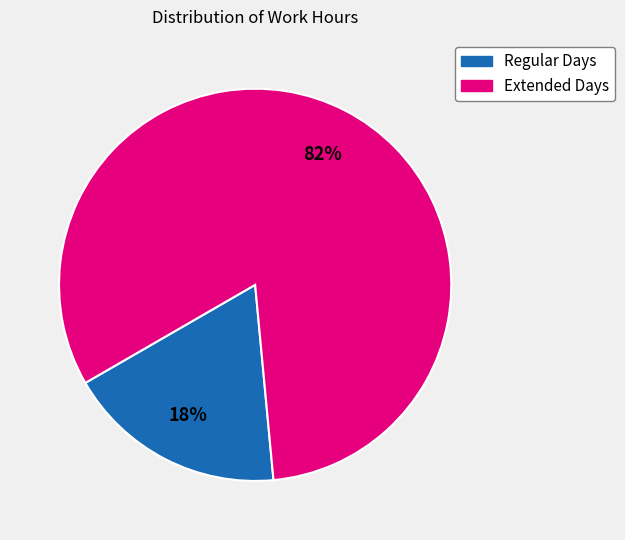

To the nearest percent, what is the difference between the largest and smallest slice percentages?

64%